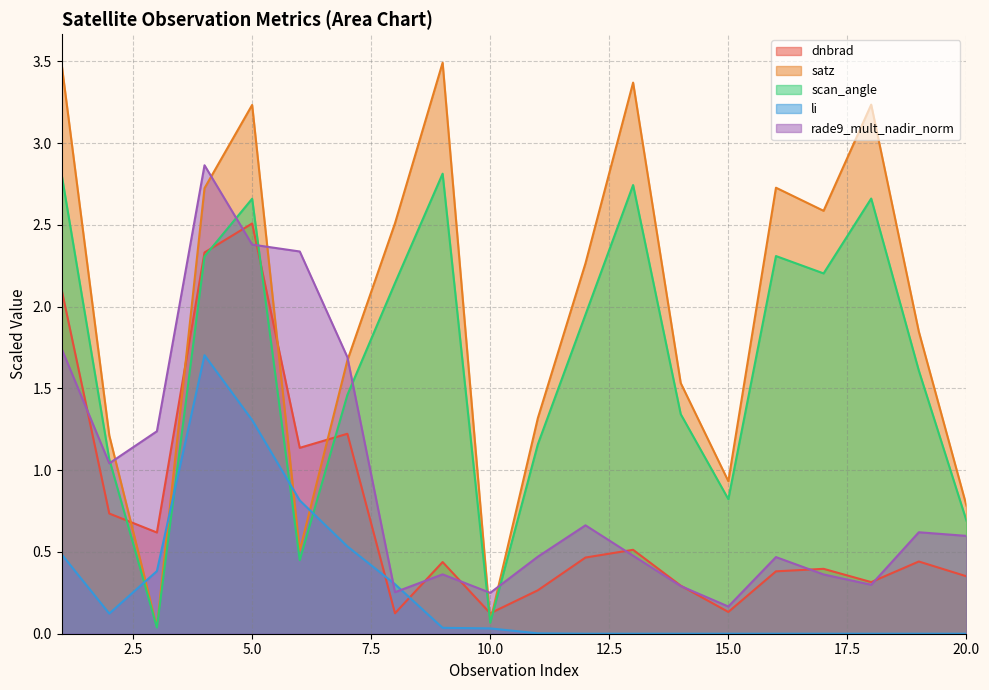

How many interior local peaks does the li series have?

3